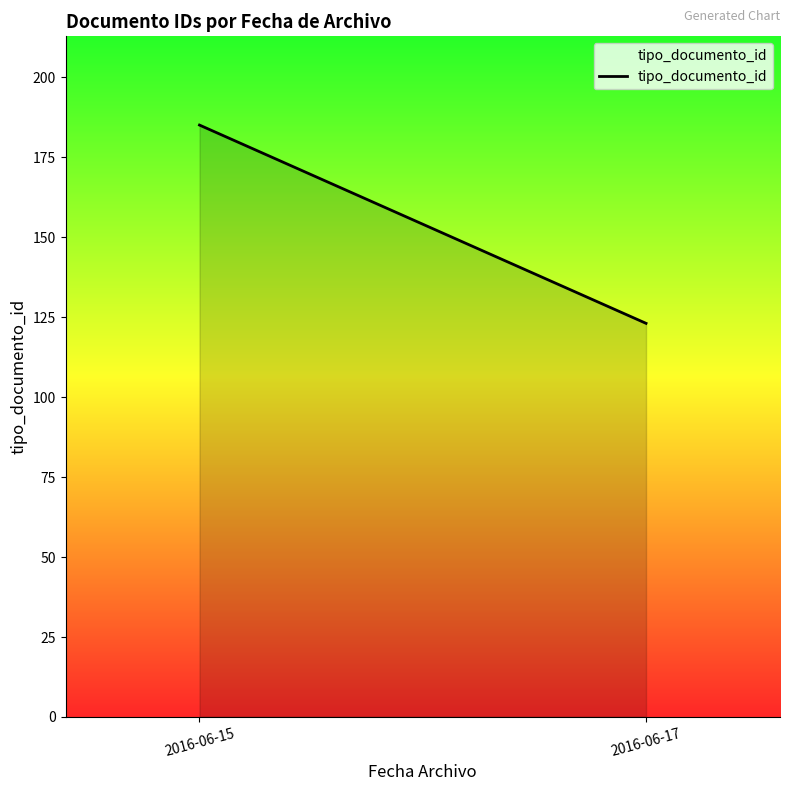

Is it true that the value at 2016-06-17 is 167?

False